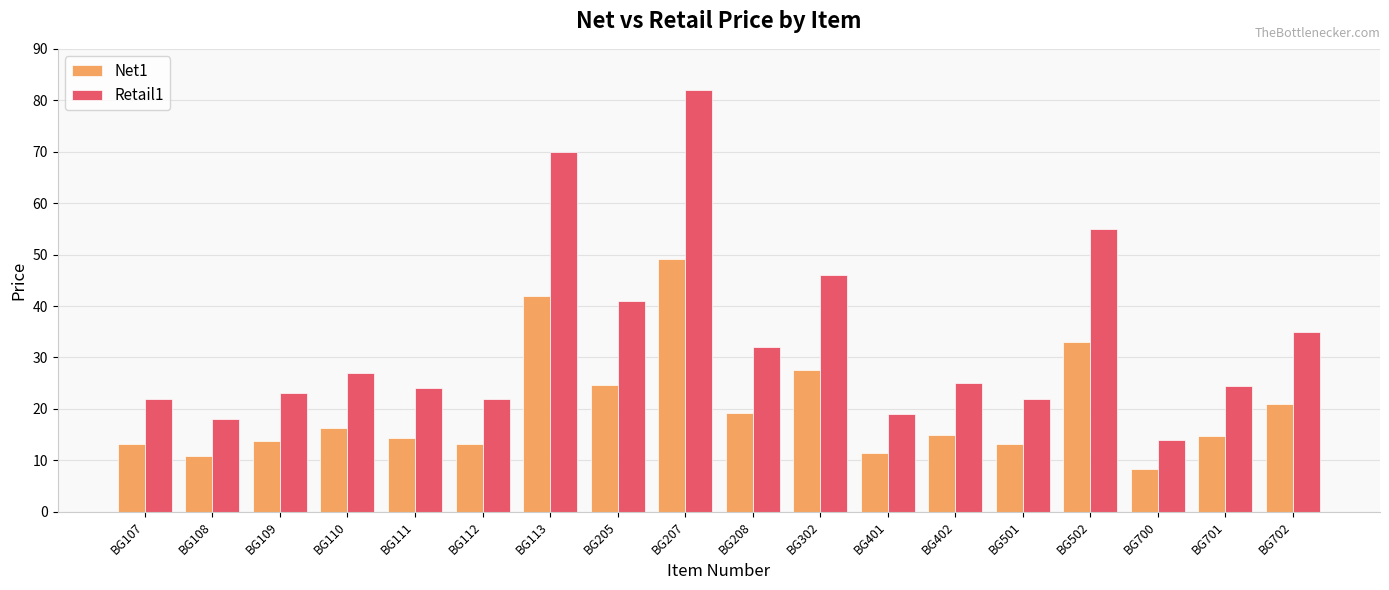

What is the minimum value for Net1?

8.4